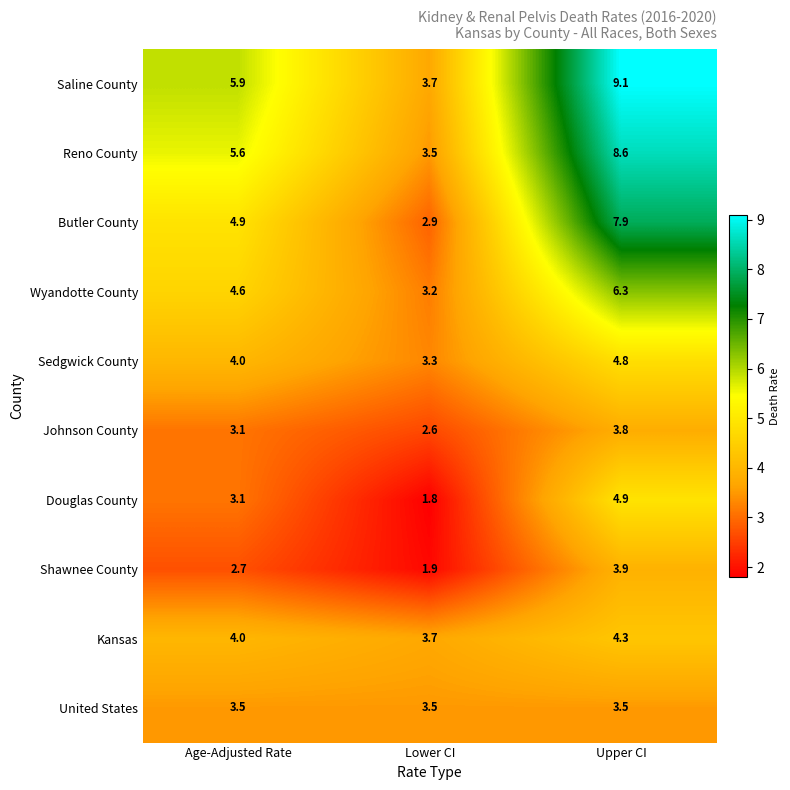

Between Upper CI and Age-Adjusted Rate, which is larger?

Upper CI